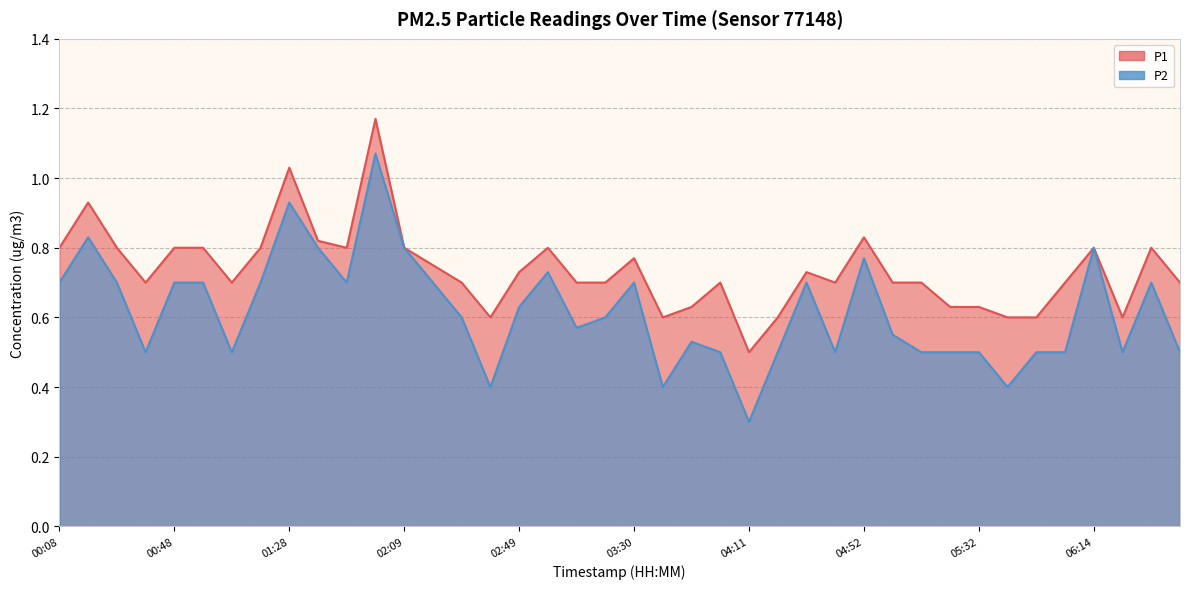

The value of P2 at 05:53 is 0.7. True or false?

False